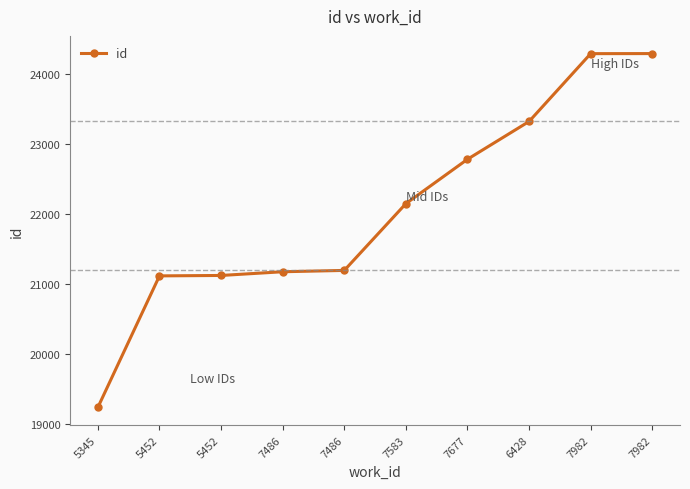

How many data points are less than 22148?

5